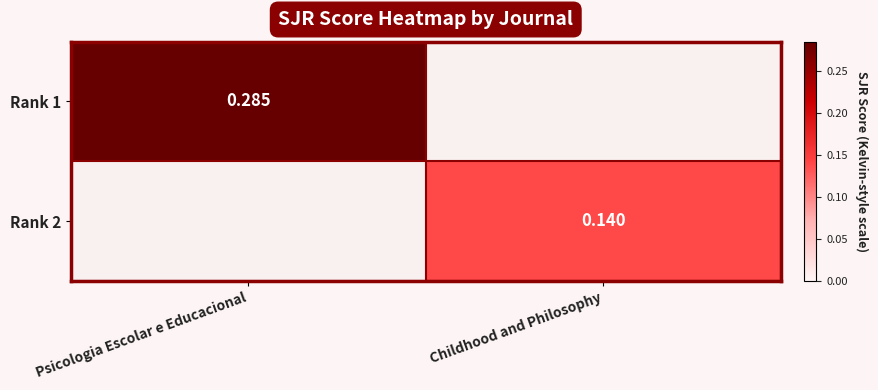

Is it true that Rank 1 equals 0.4 at Psicologia Escolar e Educacional?

False